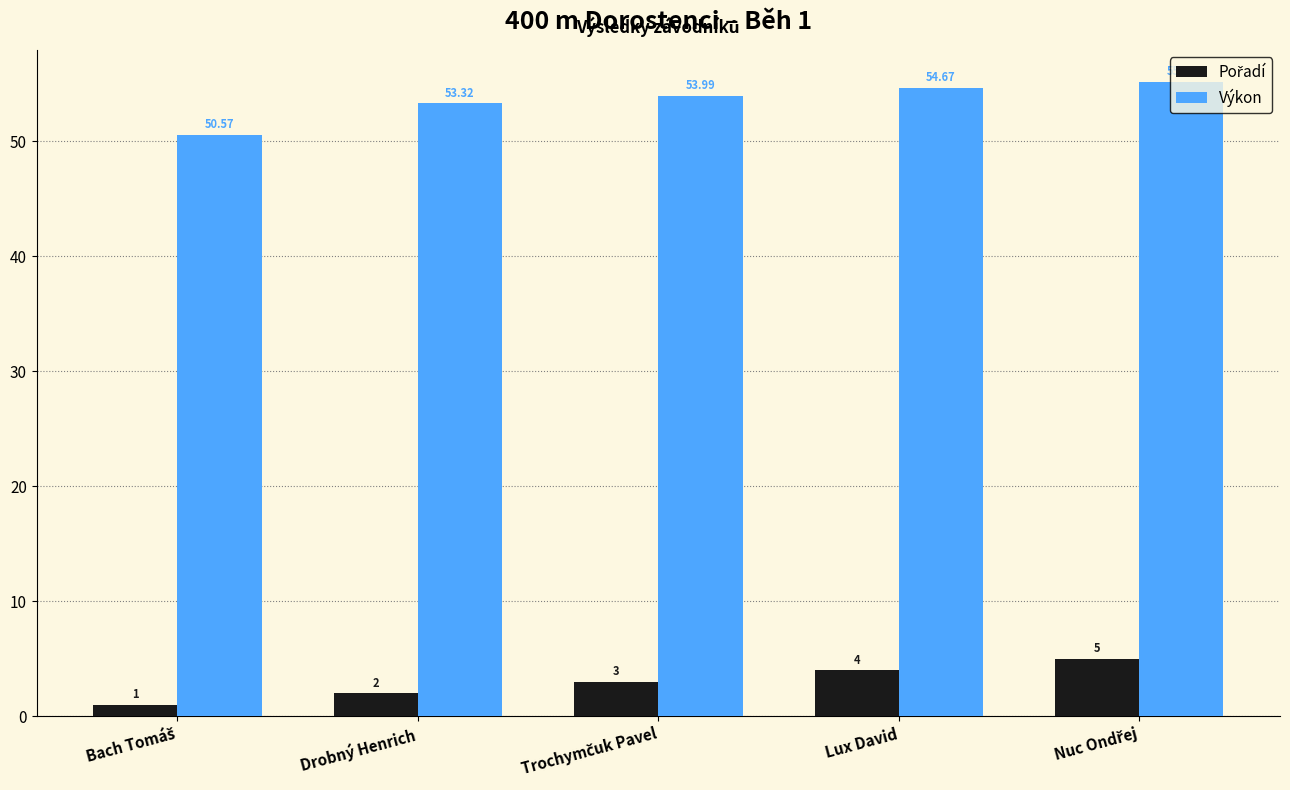

Which series has the largest total across all categories?

Výkon